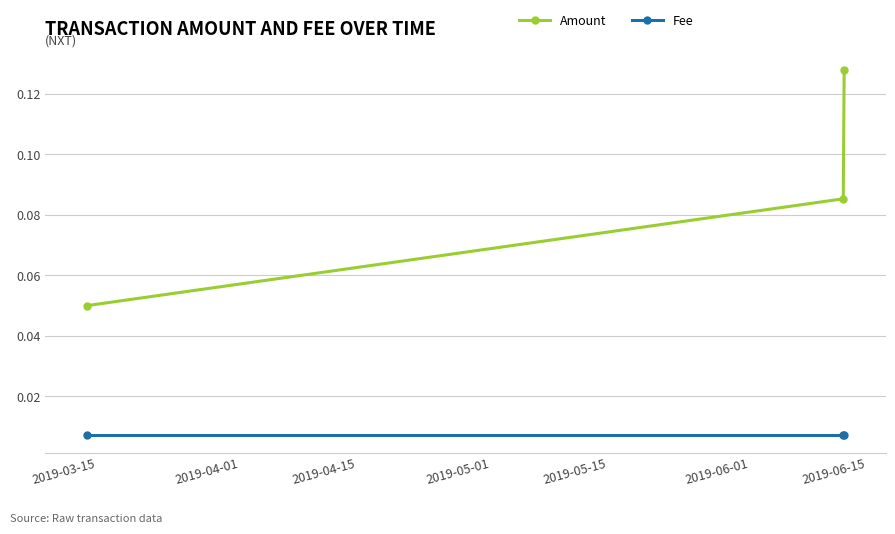

What is the sum of all Amount values?

0.3